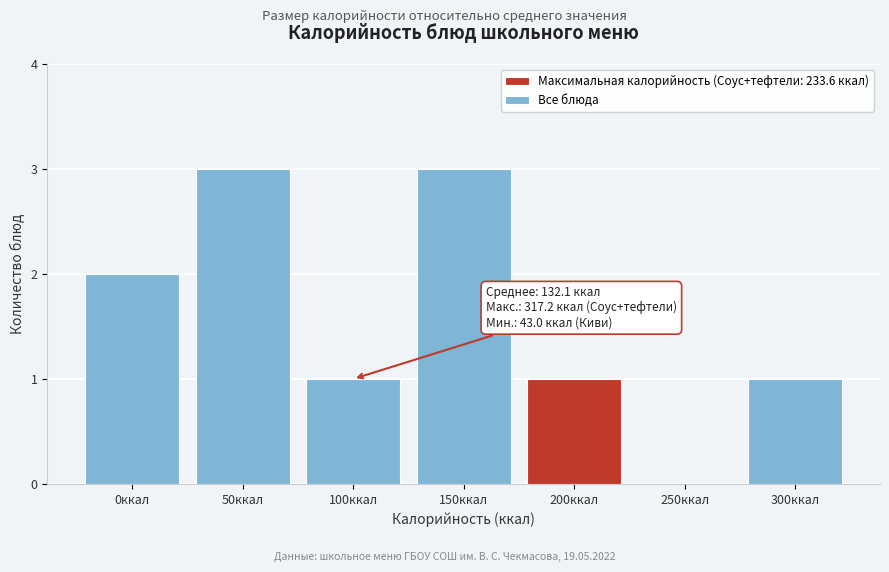

Reading left to right, what are all the values shown in this chart?

0ккал=2	50ккал=3	100ккал=1	150ккал=3	200ккал=1	250ккал=0	300ккал=1